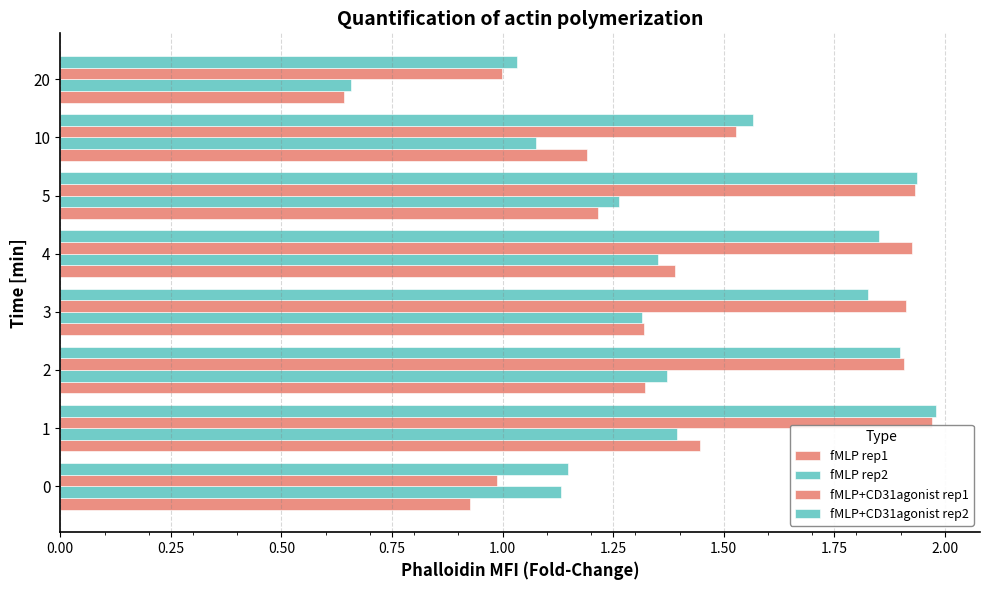

How many categories are shown in the chart?

8